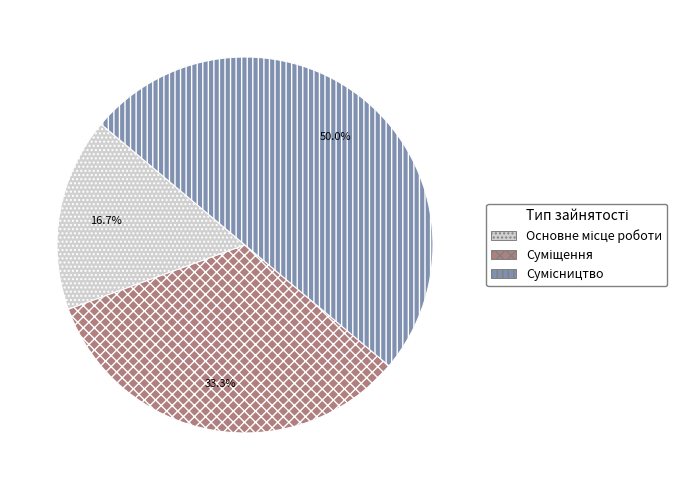

How many slices are in this pie chart?

3